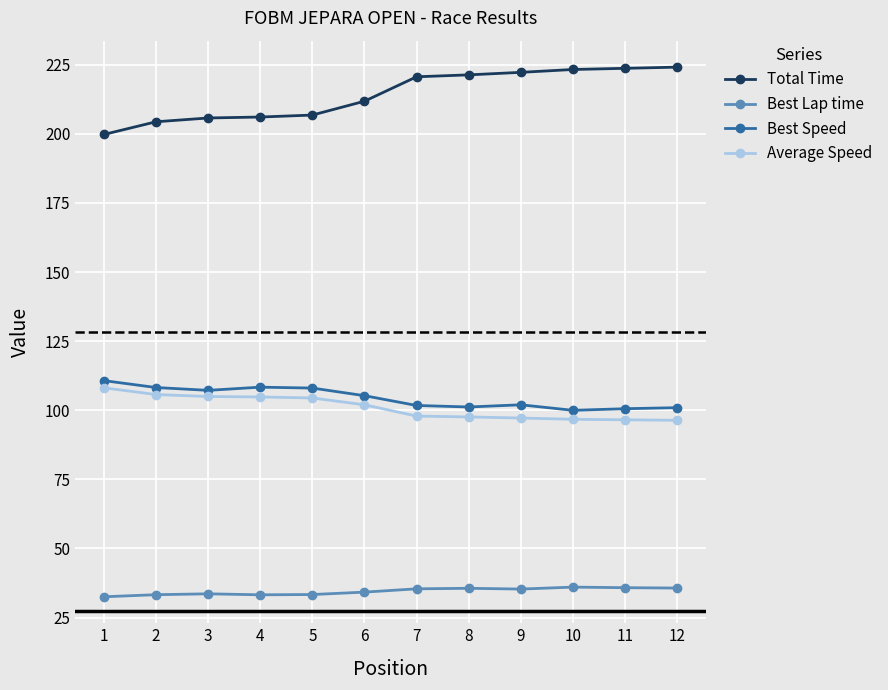

What is the sum of all Average Speed values?

1212.3